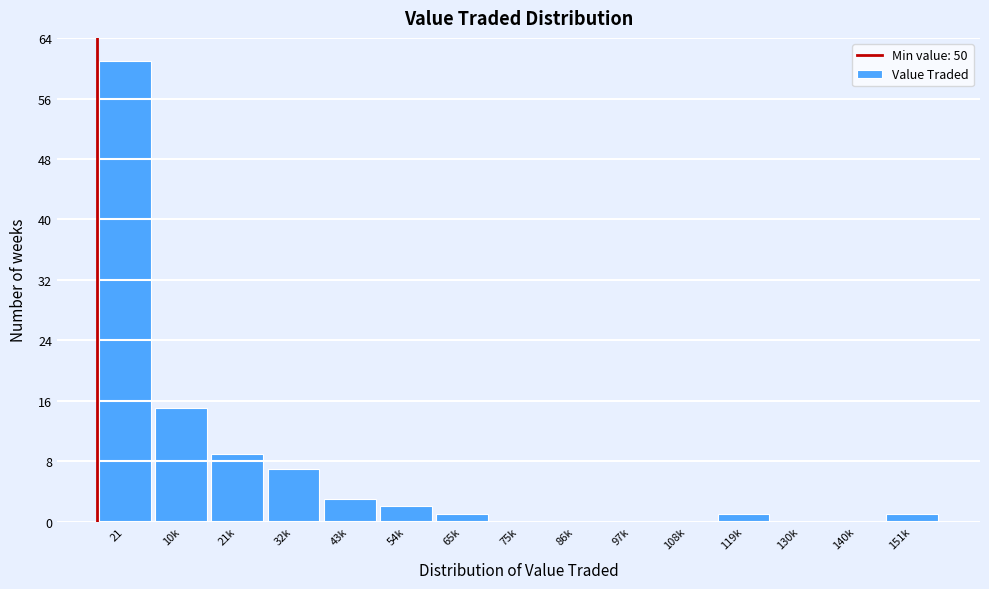

Reading left to right, extract all data points from this chart.

21=61	10k=15	21k=9	32k=7	43k=3	54k=2	65k=1	75k=0	86k=0	97k=0	108k=0	119k=1	130k=0	140k=0	151k=1